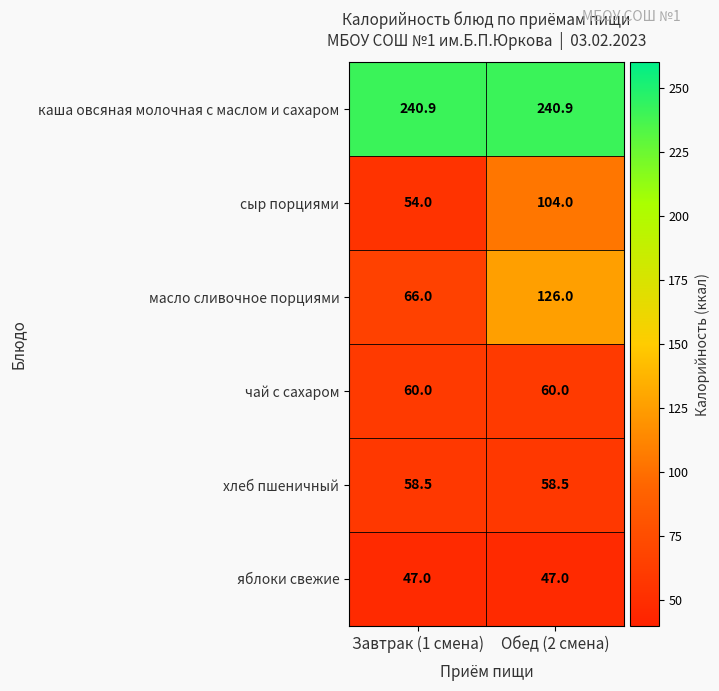

True or false: чай с сахаром has a value of 33.7 at Завтрак (1 смена).

False